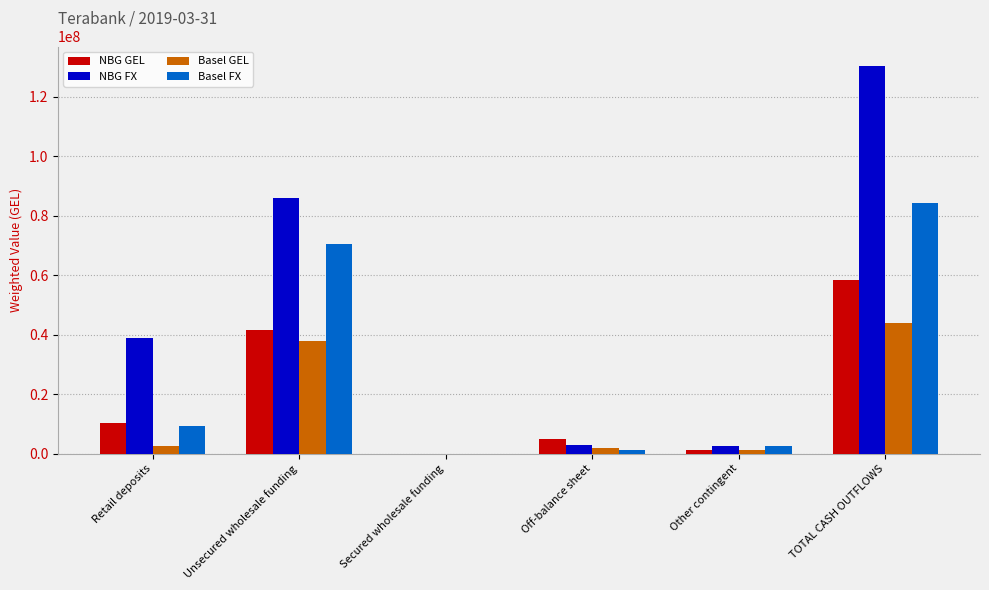

The NBG GEL series shows 0.0 at Secured wholesale funding. True or false?

True